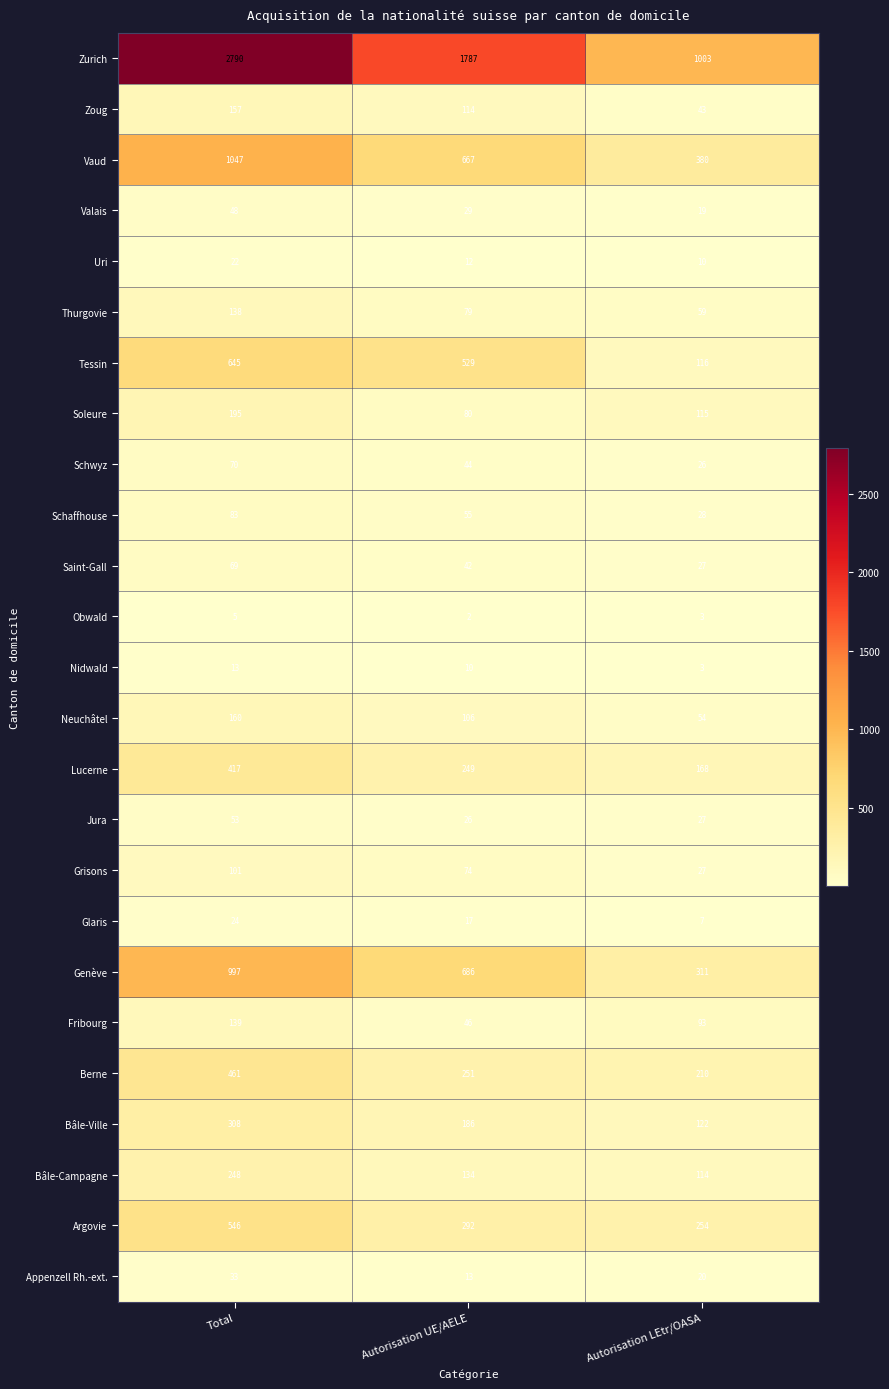

The value of Bâle-Campagne at Autorisation LEtr/OASA is 114. True or false?

True